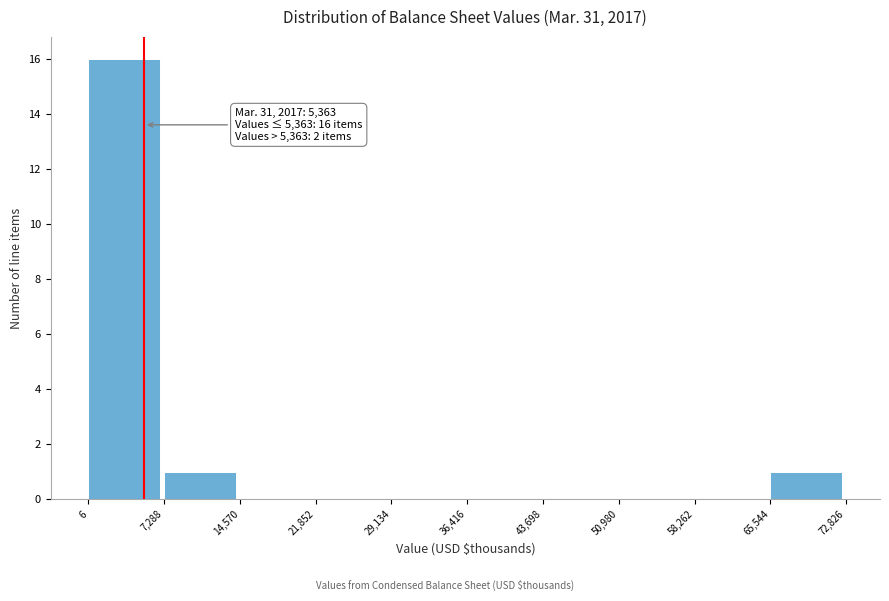

Over which range of the x-axis is the bar tallest?

6 to 7,288